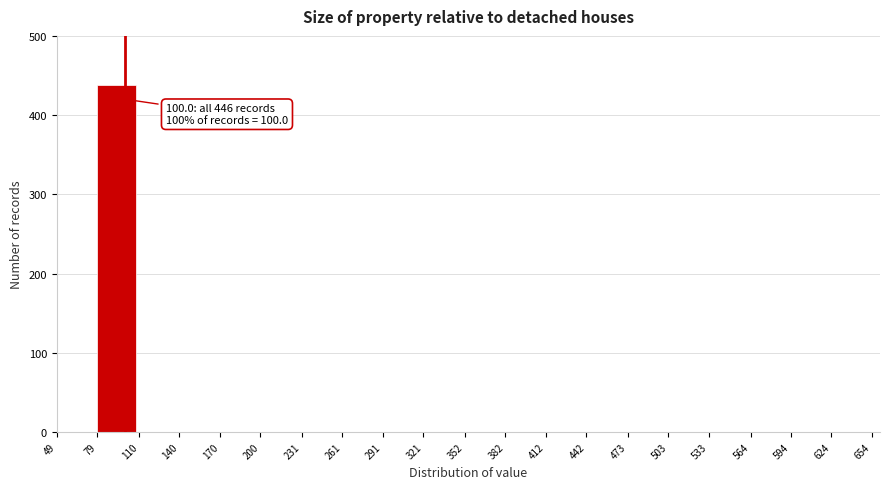

Over which range of the x-axis is the bar tallest?

79 to 110